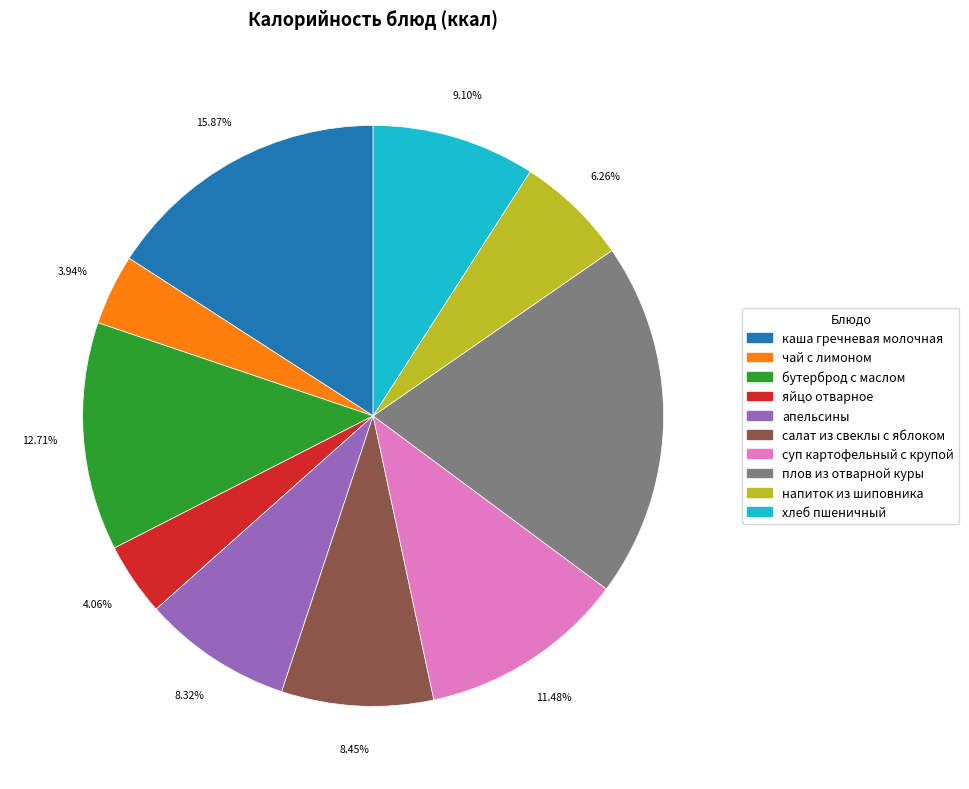

Which slice is the largest?

плов из отварной куры